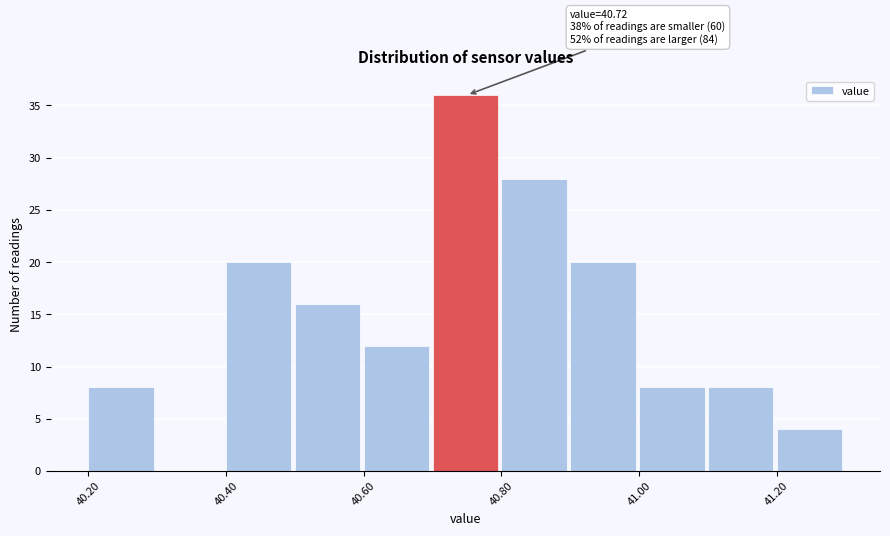

Which range on the x-axis has the tallest bar?

40.7 to 40.8